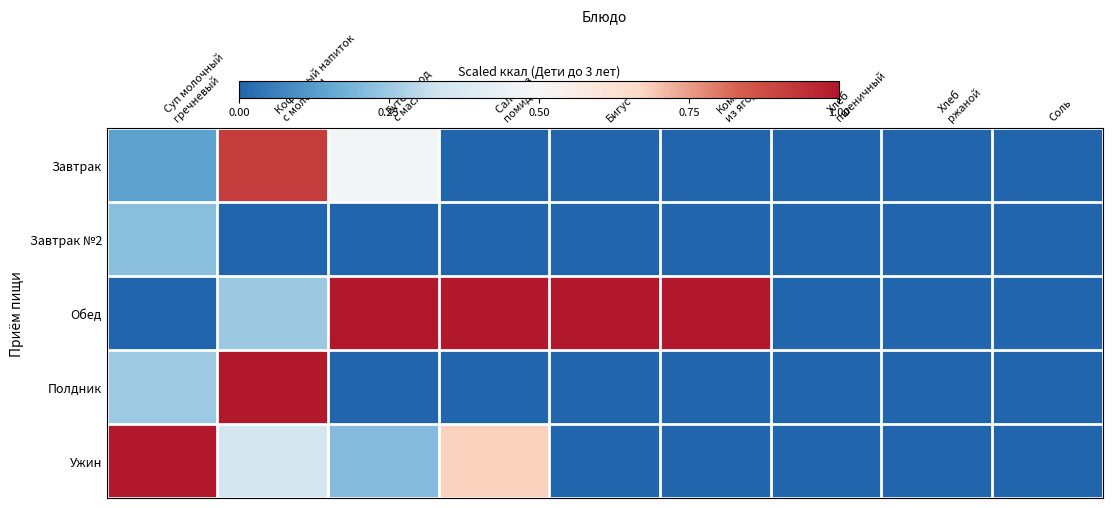

Rank the series by their maximum value, from lowest to highest.

Завтрак №2, Завтрак, Обед, Полдник, Ужин